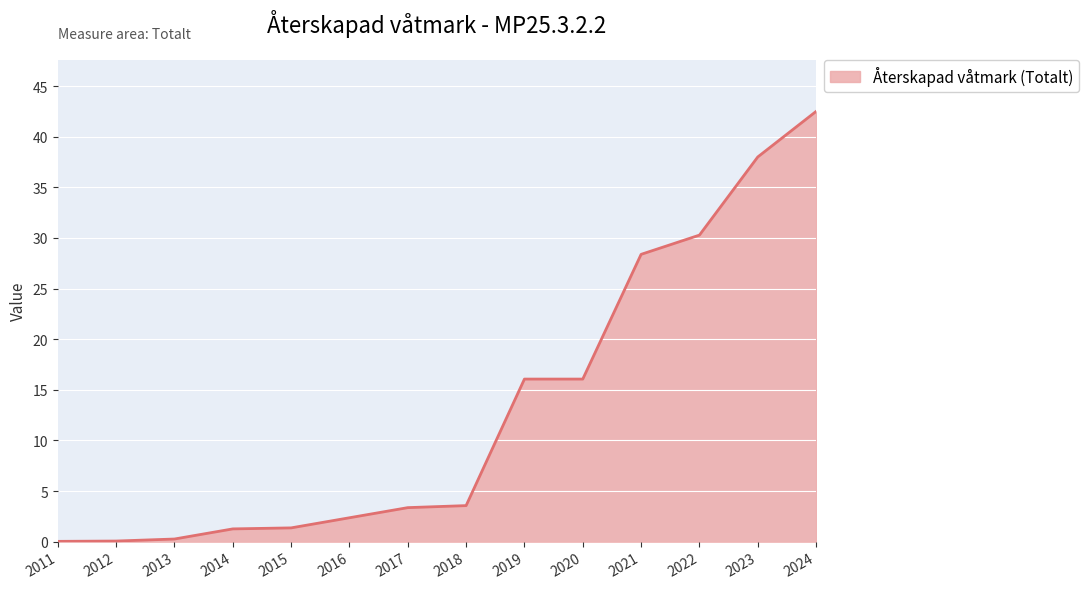

What is the average value?

13.1